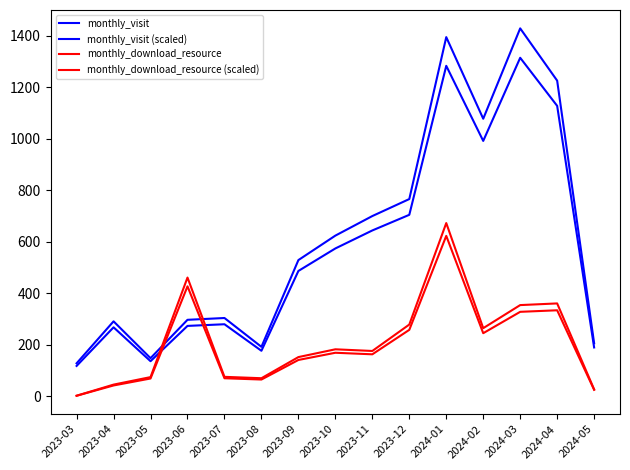

Between which two adjacent categories do monthly_download_resource (scaled) and monthly_visit (scaled) first intersect?

2023-05 and 2023-06